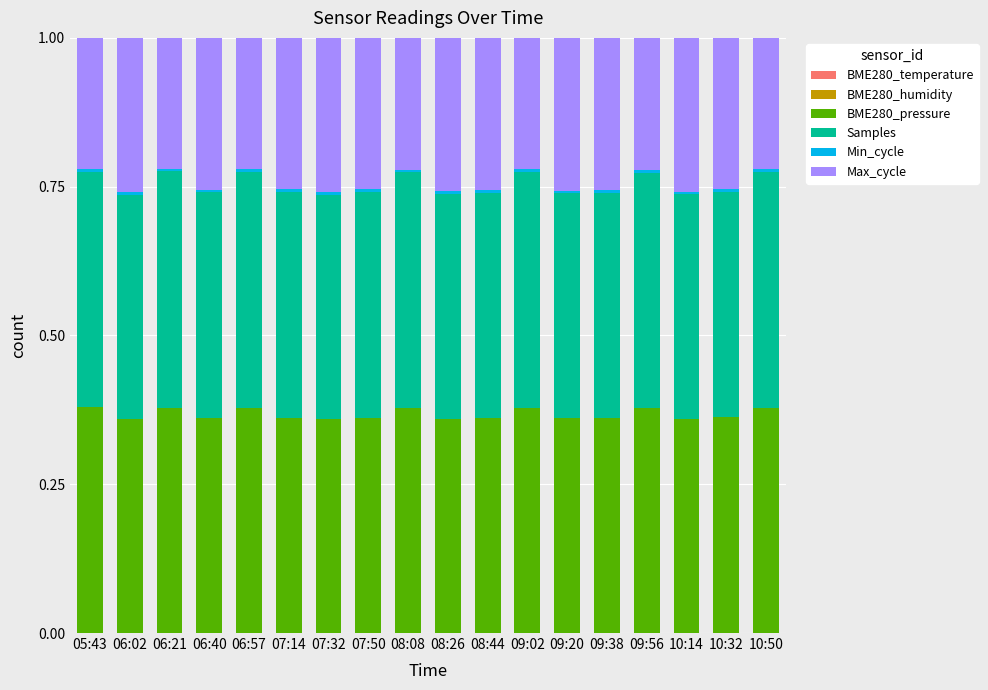

How many categories are shown in the chart?

18